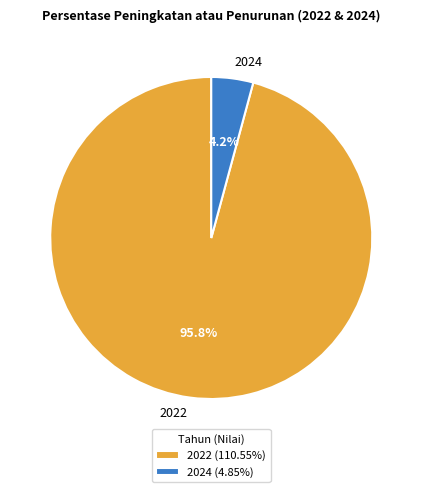

The 2022 slice represents 96% of the pie. True or false?

True